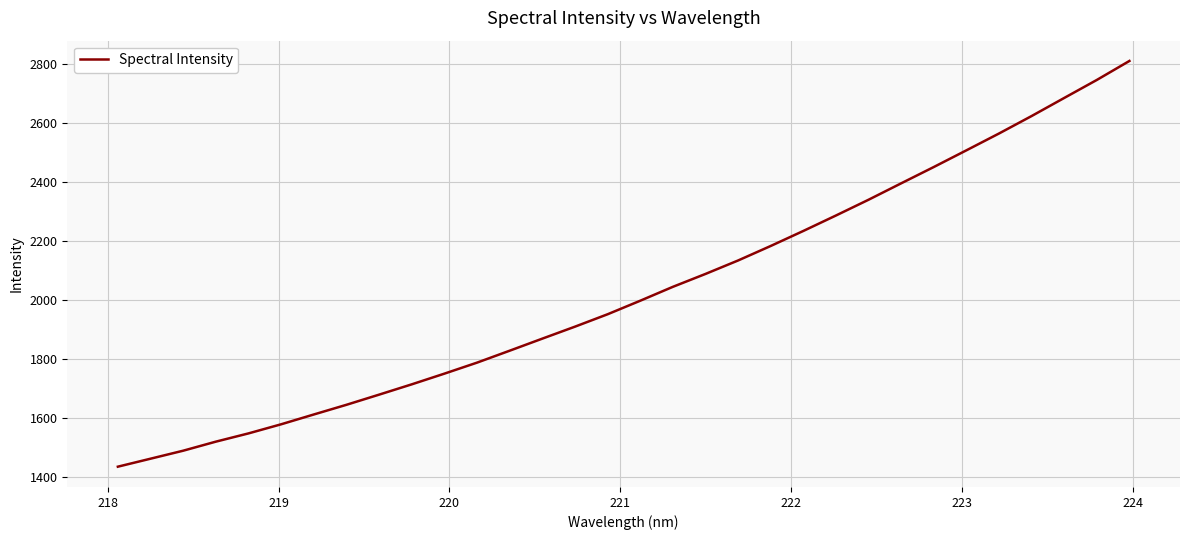

What is the maximum value shown in the chart?

2810.1